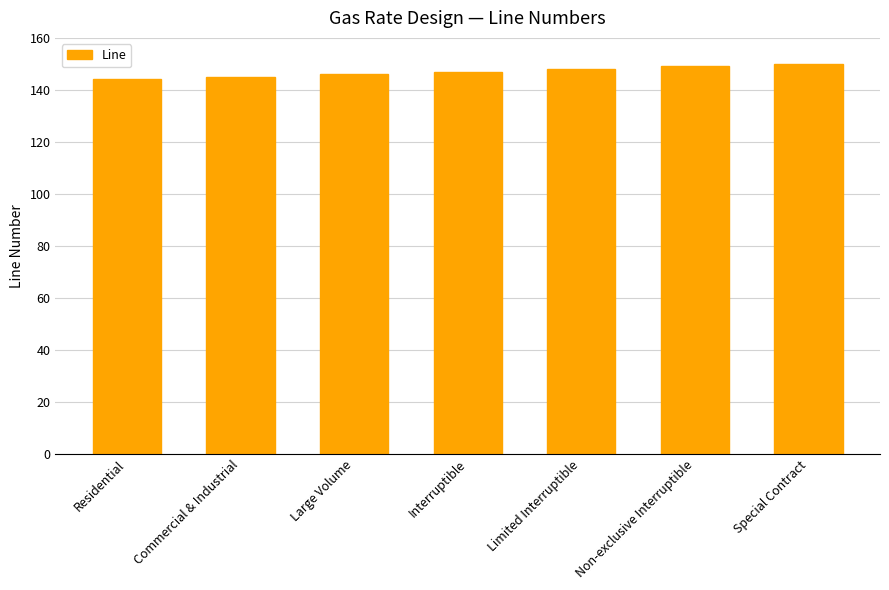

Approximately how many times larger is the value at Non-exclusive Interruptible compared to Commercial & Industrial?

1.0